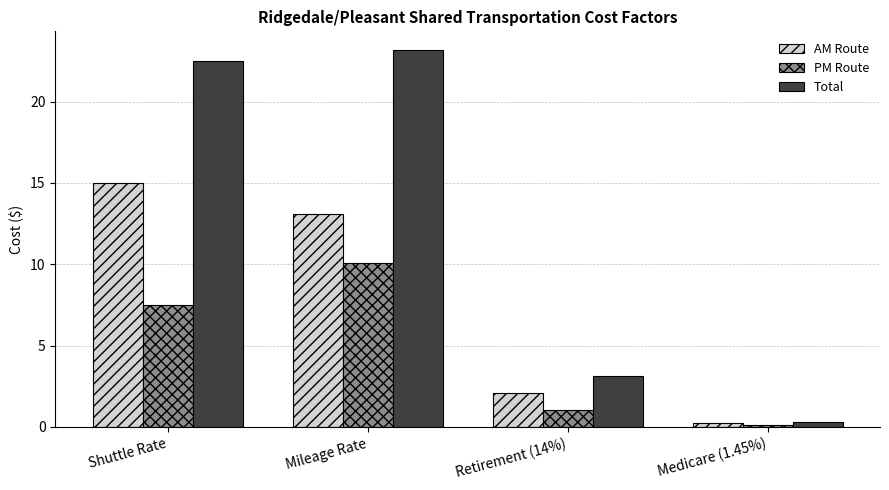

List the series in order of their peak value, highest first.

Total, AM Route, PM Route